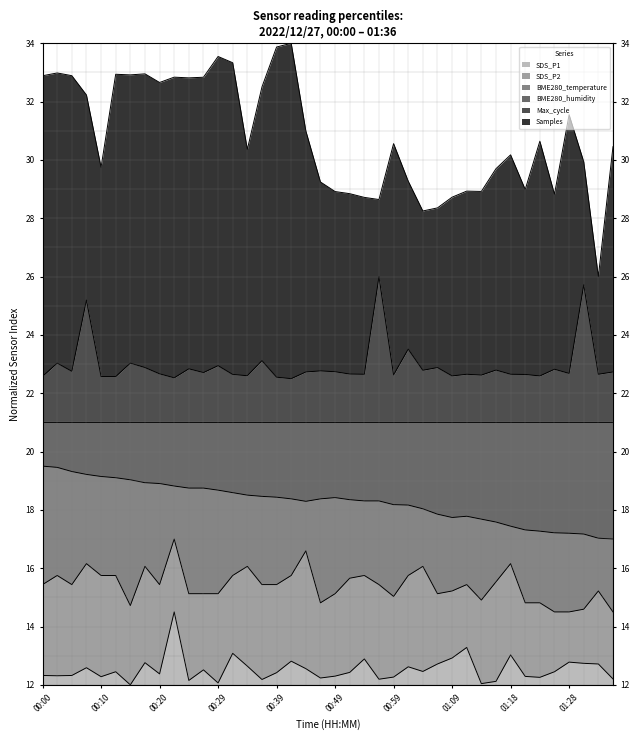

What is the label of the 8th point from the right?

01:18